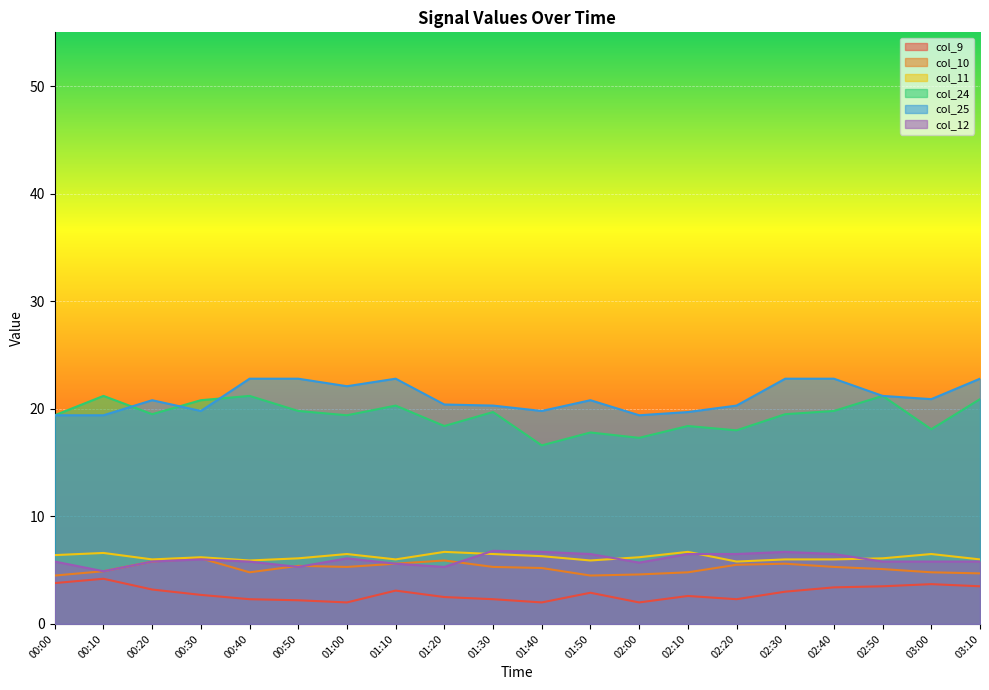

What is the spread (max minus min) of values at 02:00?

17.4